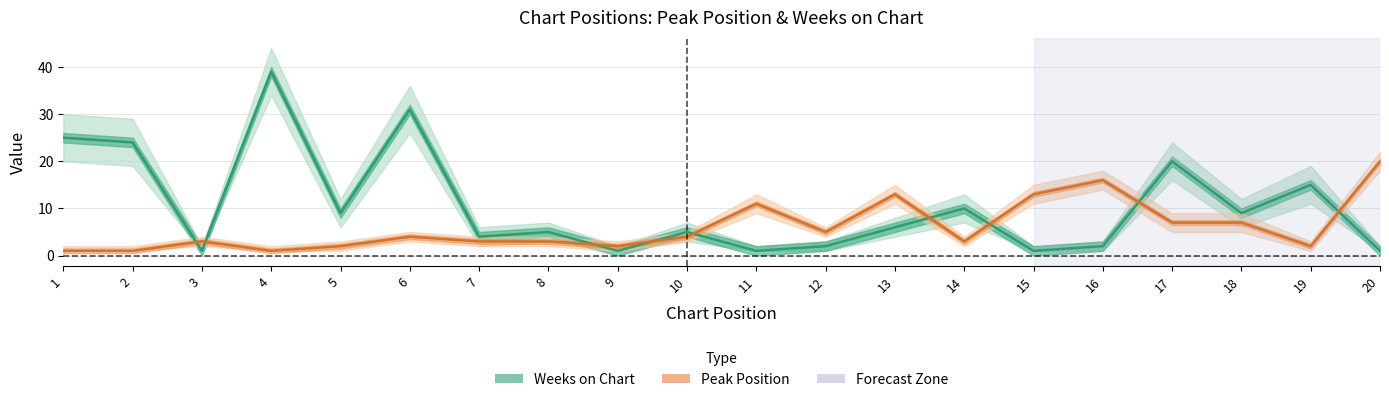

Is it true that Peak Position equals 3 at 3?

True